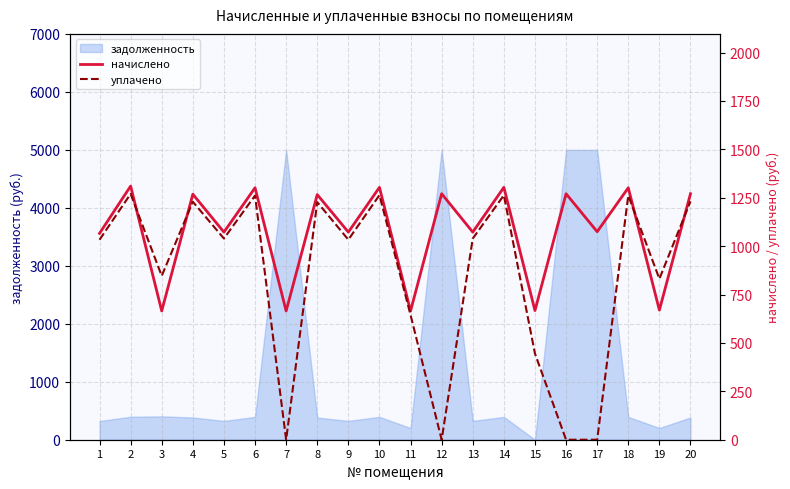

The value of задолженность at 9 is 324.4. True or false?

True